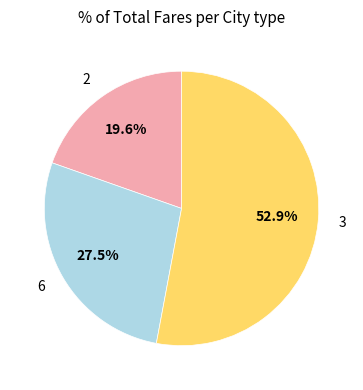

Does any single category account for the majority?

Yes